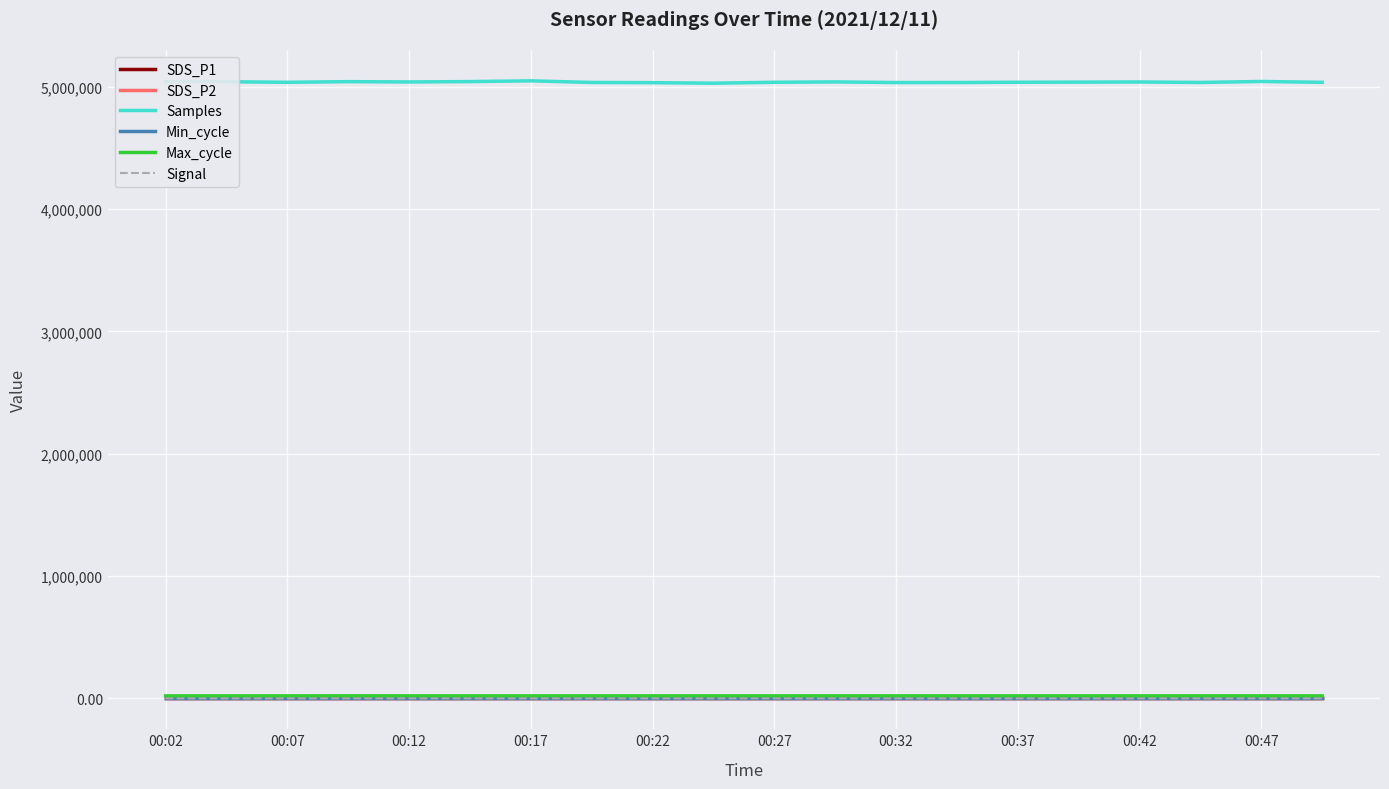

What is the value of the Signal point at the 5th from the left?

-69.0